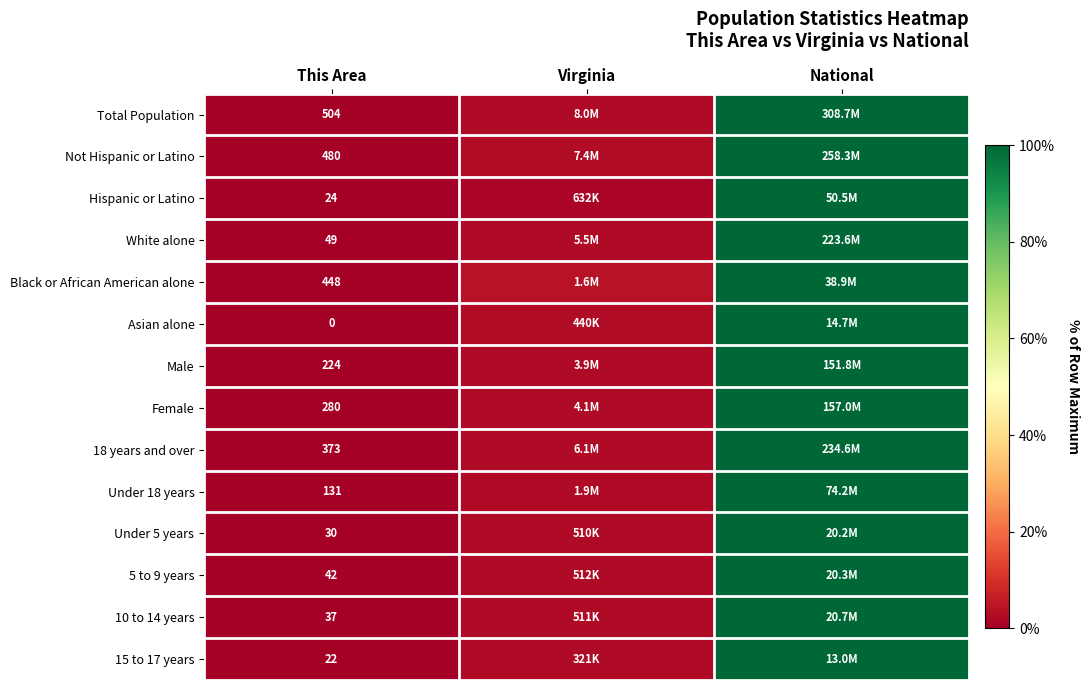

Count the number of data series in this chart.

14